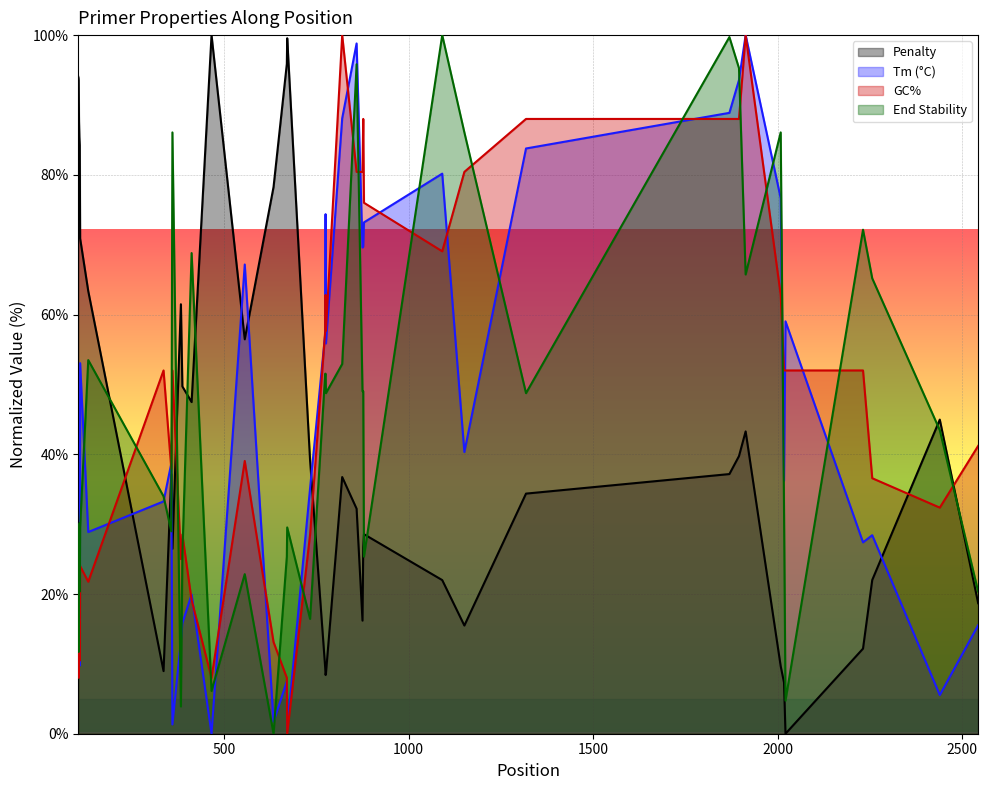

At which category does pen reach its first local peak?

357